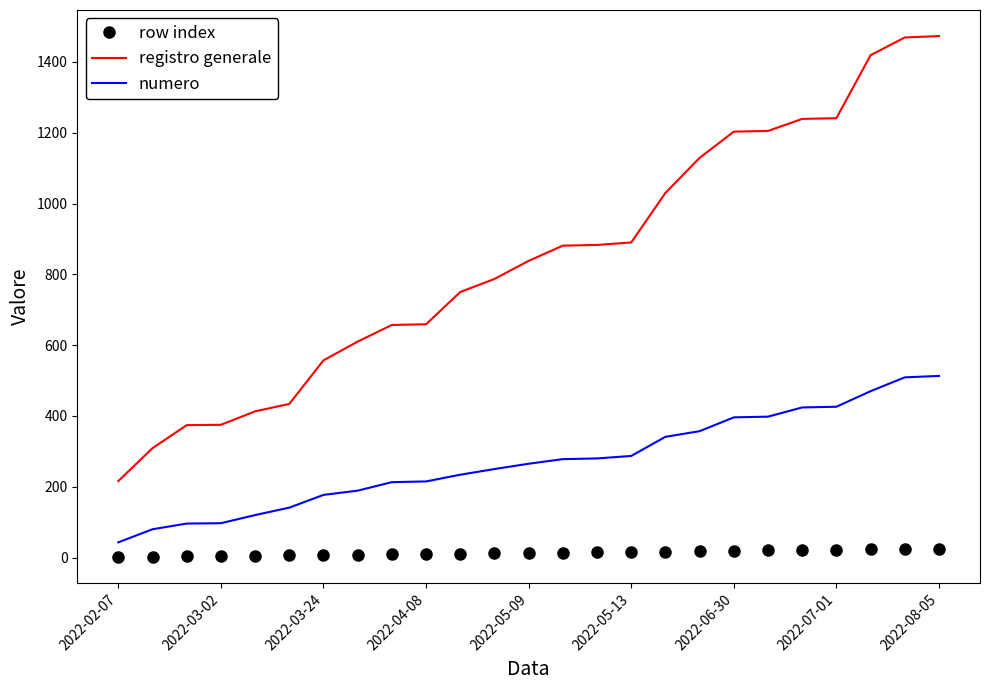

List the series in order of their peak value, lowest first.

row index, numero, registro generale